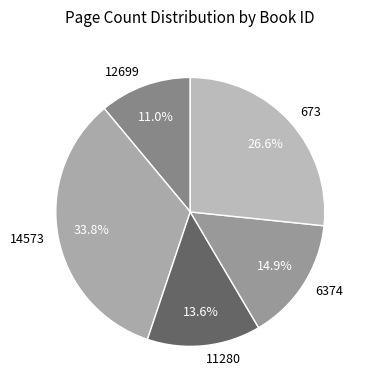

What is the largest slice in the pie chart?

14573